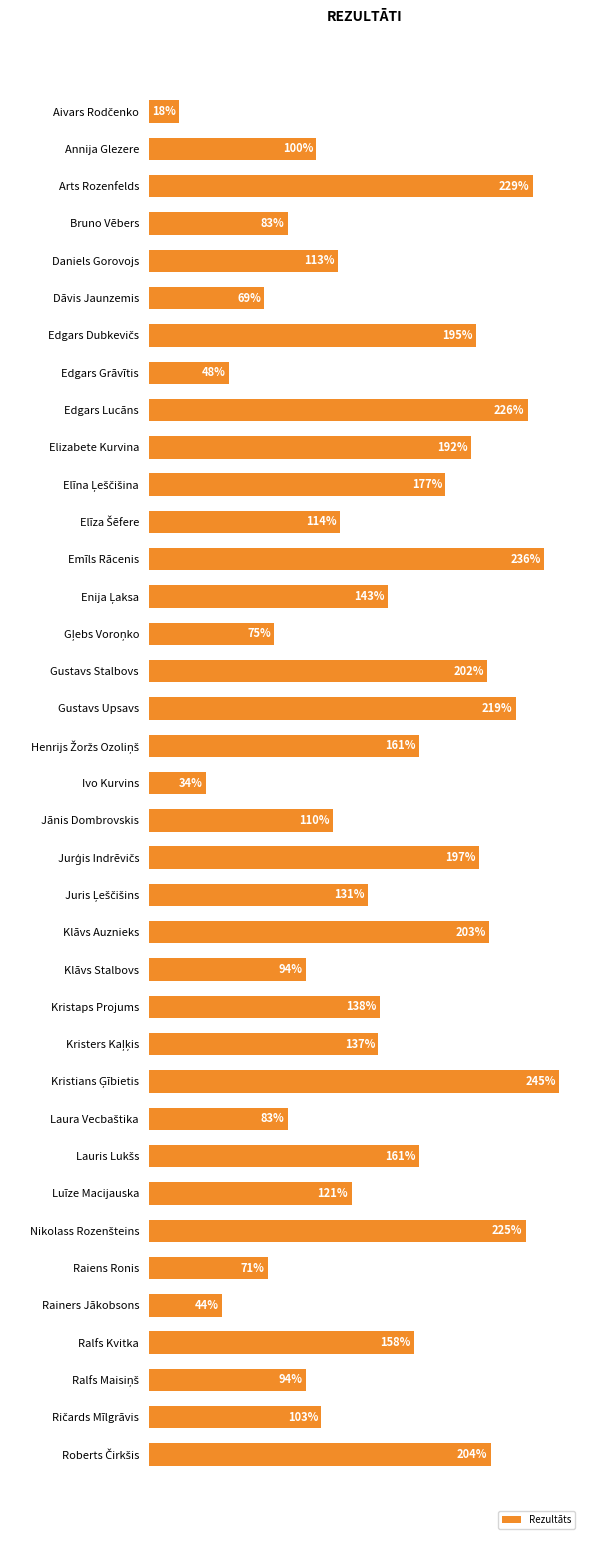

What is the label of the 36th bar from the bottom?

Annija Glezere